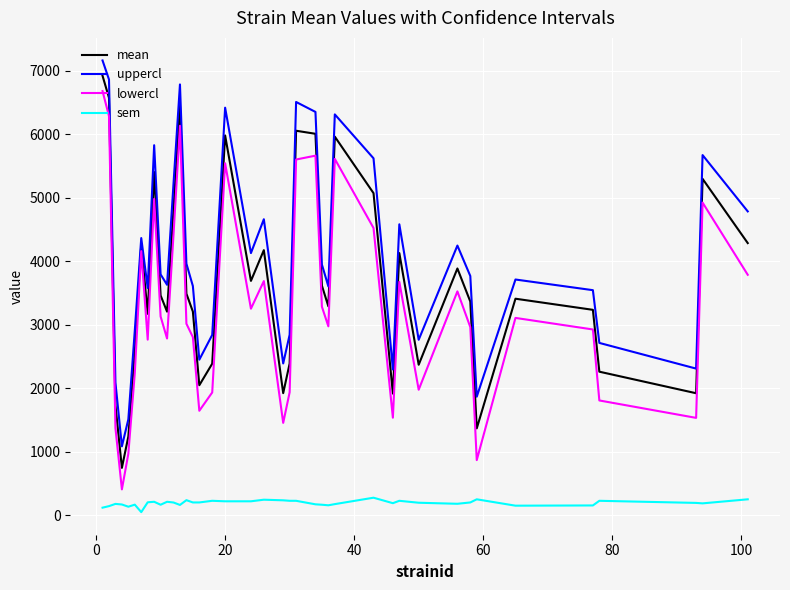

Which series has the largest total across all categories?

uppercl